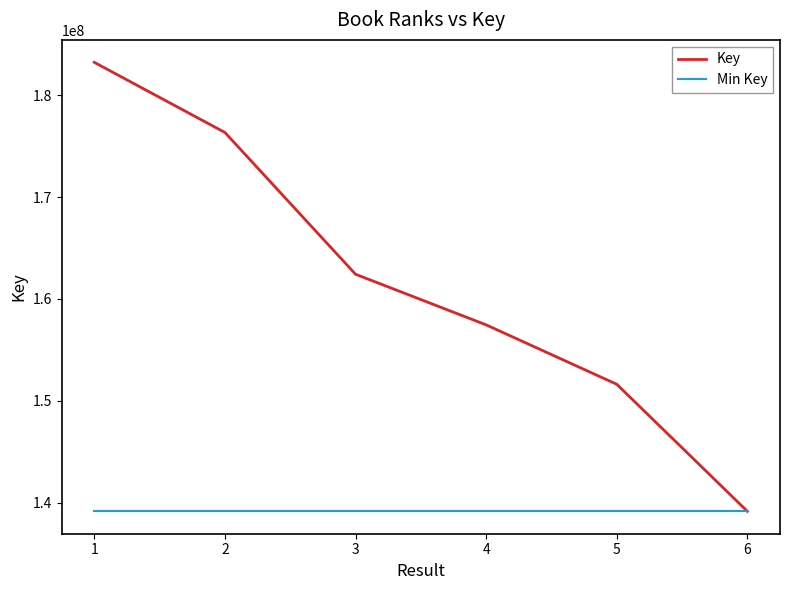

The Key series shows 162426294 at 3. True or false?

True